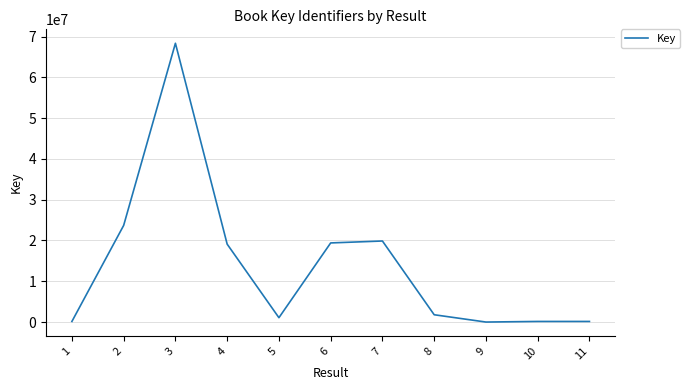

What is the difference between the maximum and minimum values?

68346702